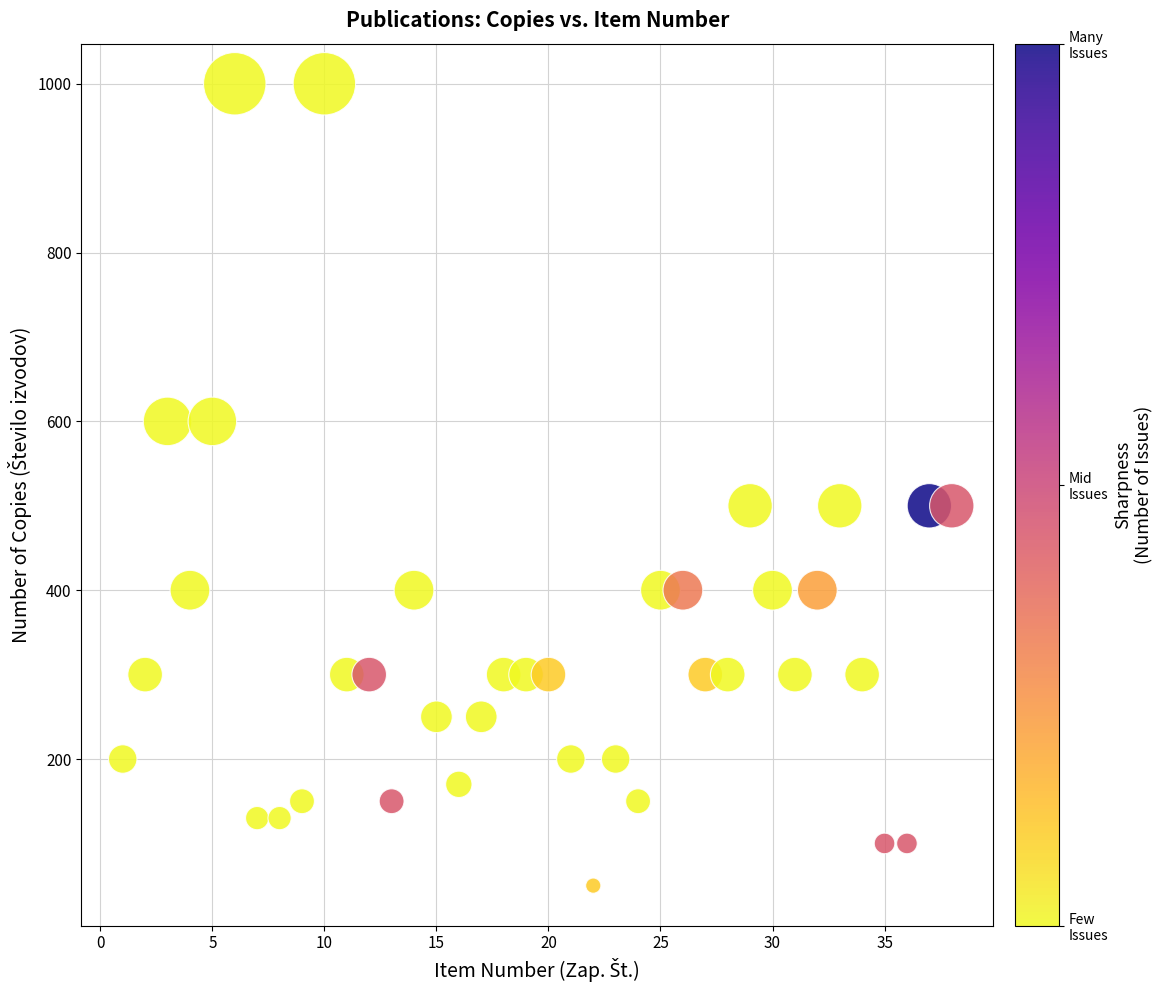

What is the range of Y values (max minus min)?

950